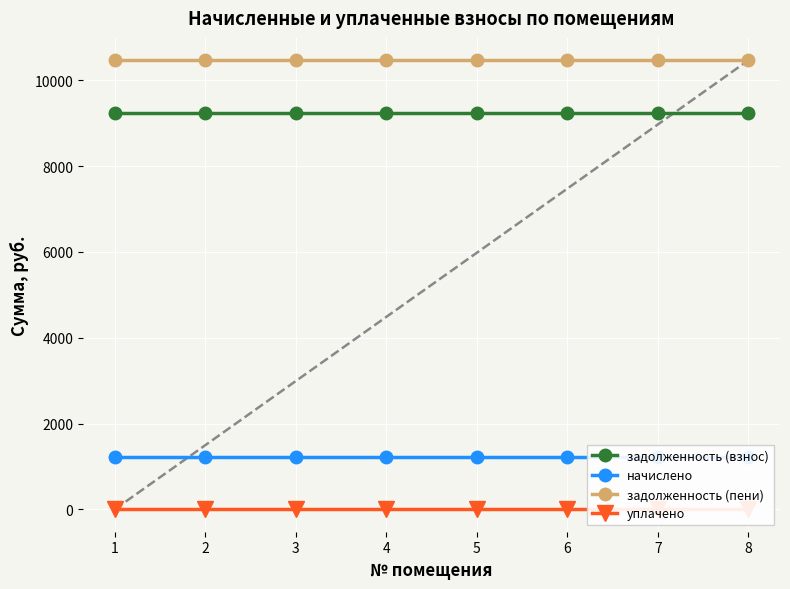

What is the value of the задолженность (пени) point at the 4th from the left?

10469.5